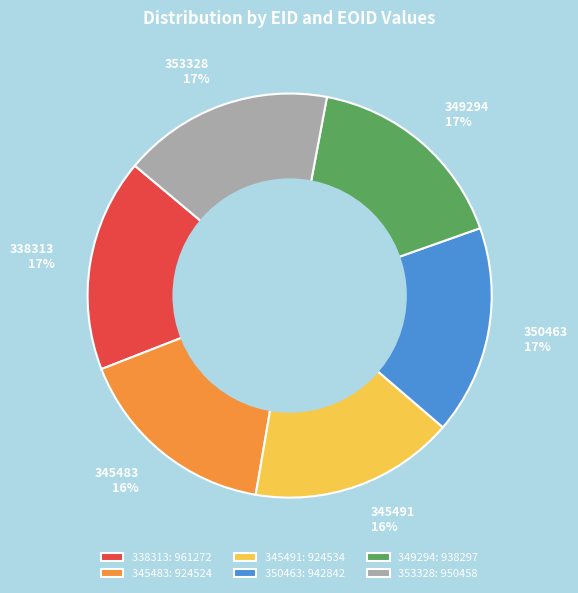

Approximately how many times larger is the value at 353328 compared to 349294?

1.0